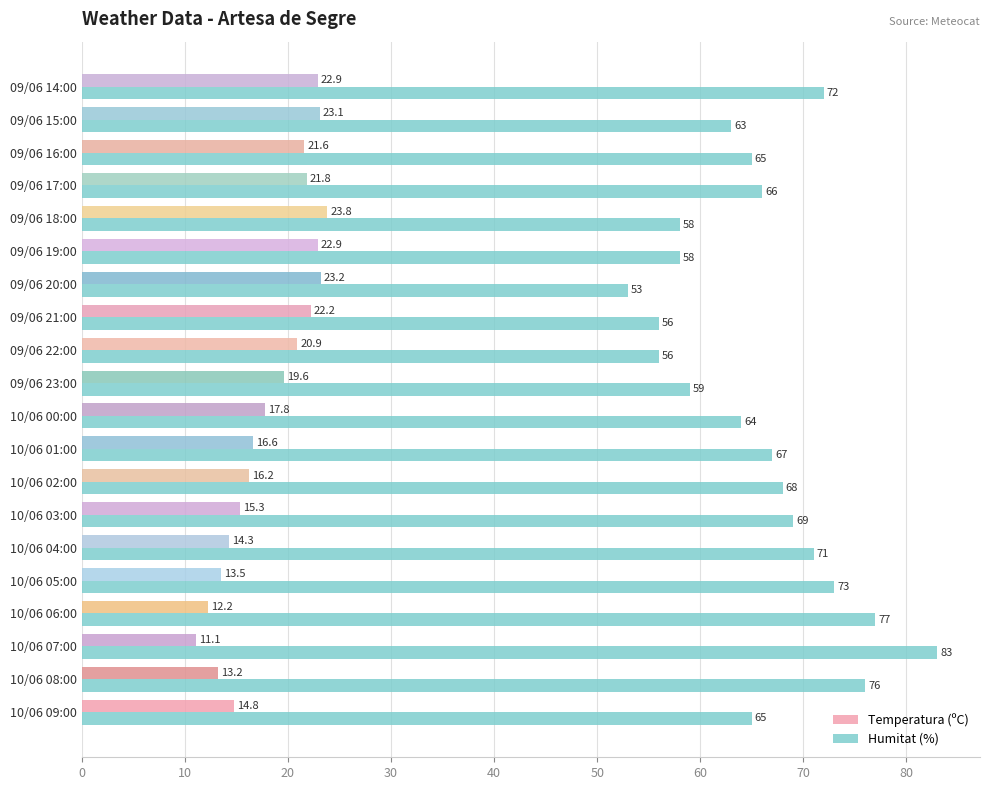

What value does the Humitat (%) series have at 09/06 19:00?

58.0